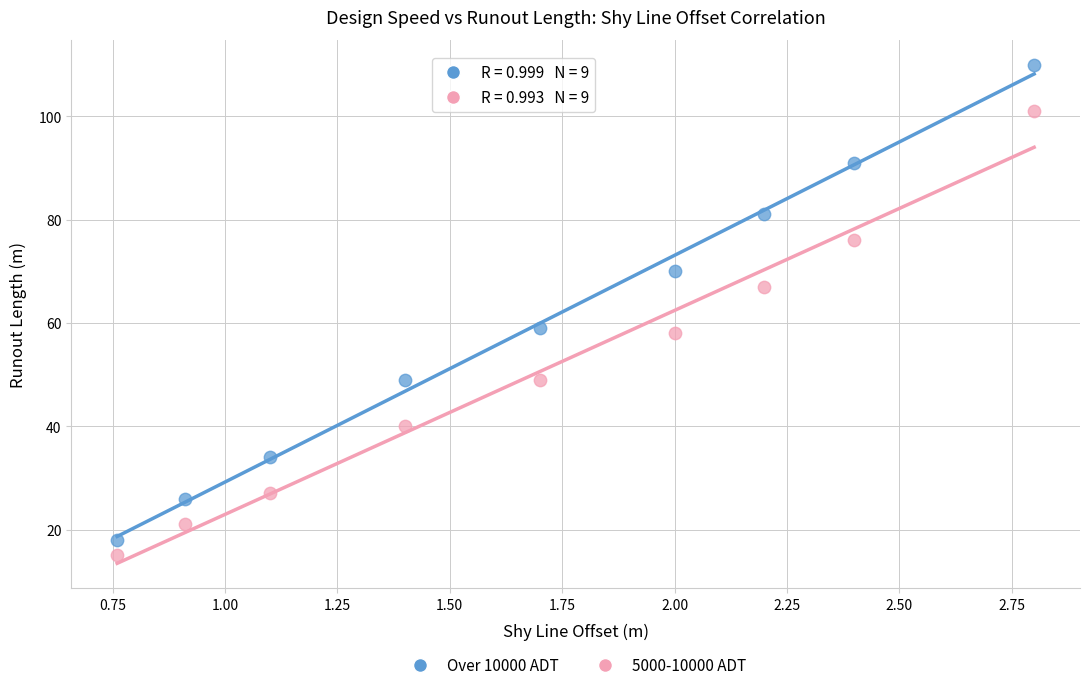

Which series reaches the maximum Y coordinate?

Over 10000 ADT